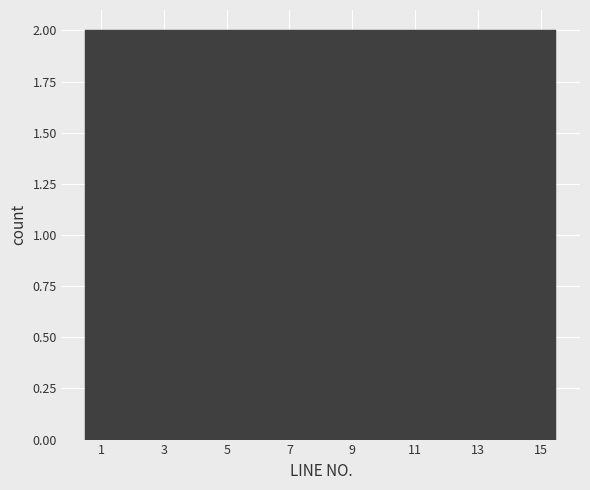

Reading left to right, transcribe this chart: for each bar, give the range it covers on the x-axis and its height. Neither the bar edges nor the heights are printed on the chart, so give them approximately, as read against the axes.

0.5 to 1.5: 2
1.5 to 2.5: 2
2.5 to 3.5: 2
3.5 to 4.5: 2
4.5 to 5.5: 2
5.5 to 6.5: 2
6.5 to 7.5: 2
7.5 to 8.5: 2
8.5 to 9.5: 2
9.5 to 10.5: 2
10.5 to 11.5: 2
11.5 to 12.5: 2
12.5 to 13.5: 2
13.5 to 14.5: 2
14.5 to 15.5: 2